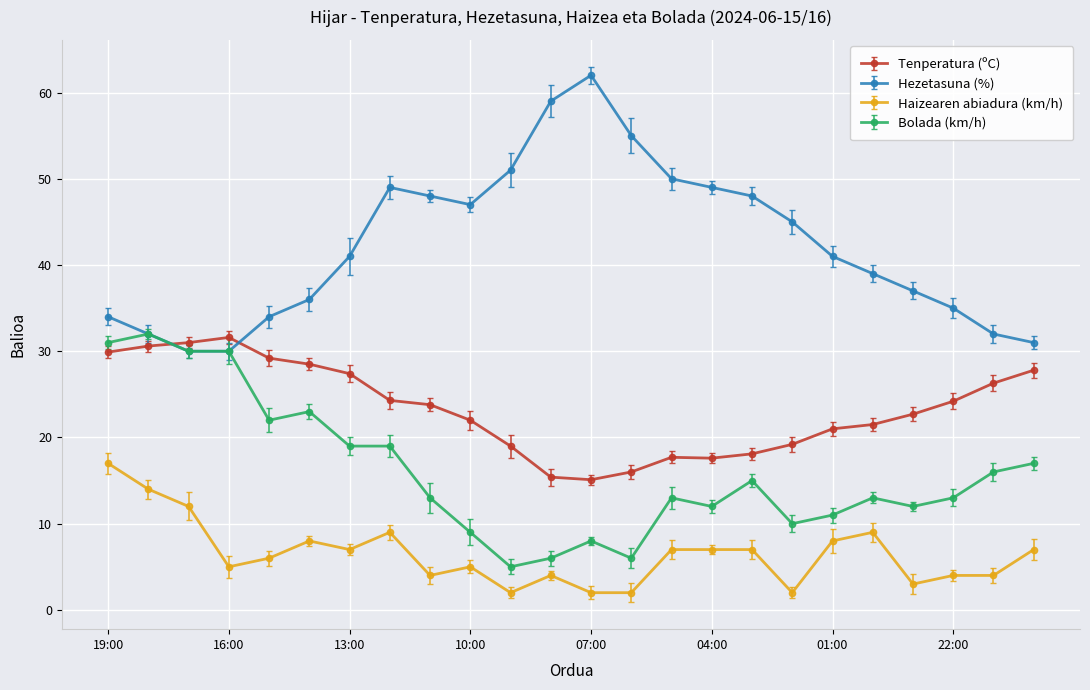

What are all the series names shown in the legend?

Tenperatura (ºC), Hezetasuna (%), Haizearen abiadura (km/h), Bolada (km/h)